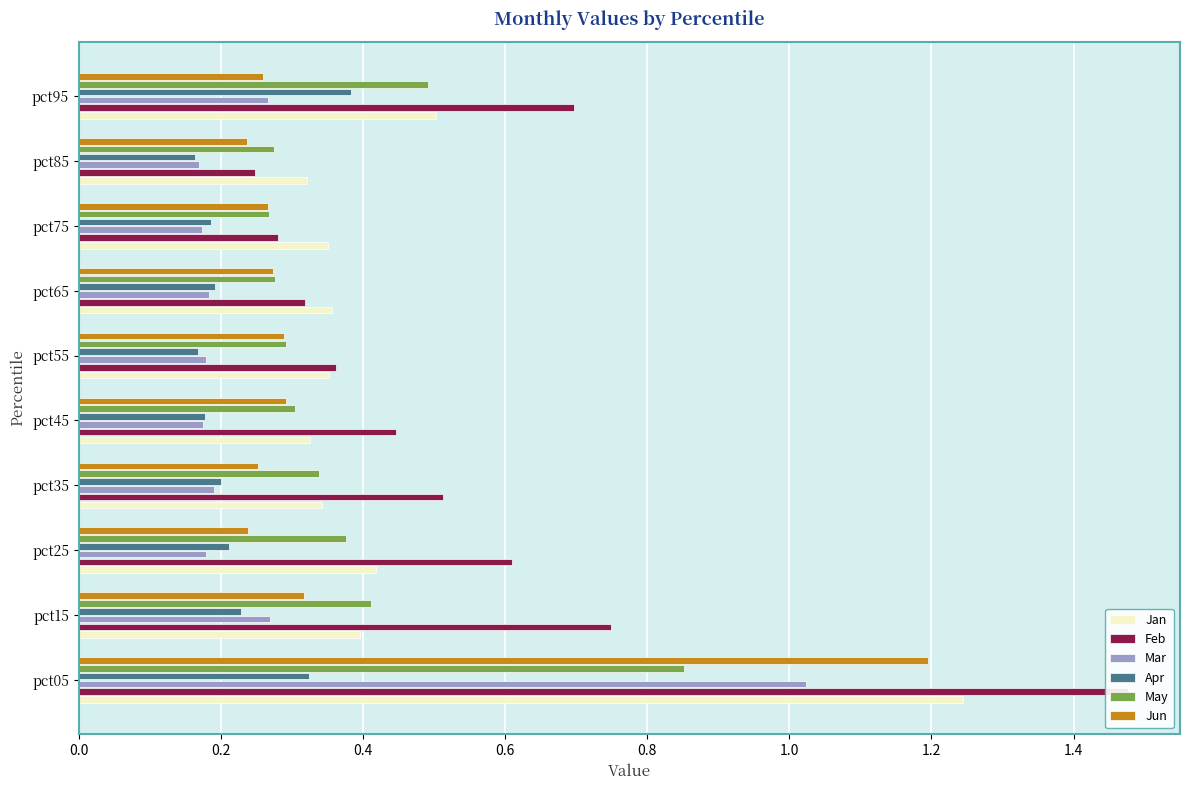

Does the chart contain stacked bars?

No